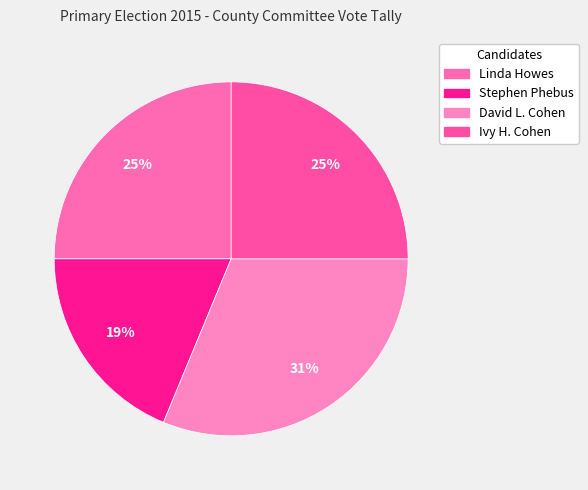

The Ivy H. Cohen slice represents 25% of the pie. True or false?

True